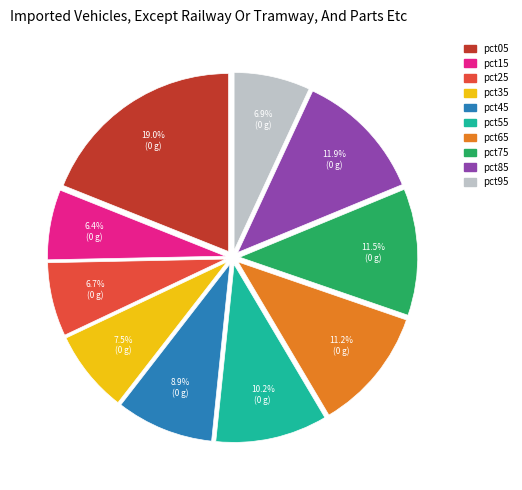

Between pct25 and pct35, which is larger?

pct35